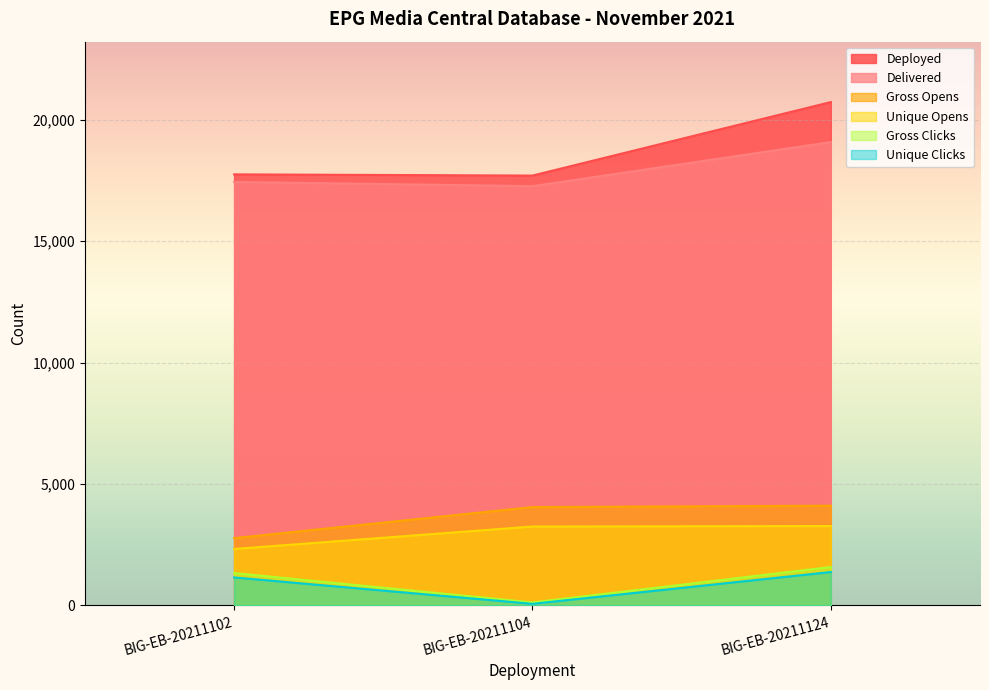

At which label does Deployed reach its minimum?

BIG-EB-20211104